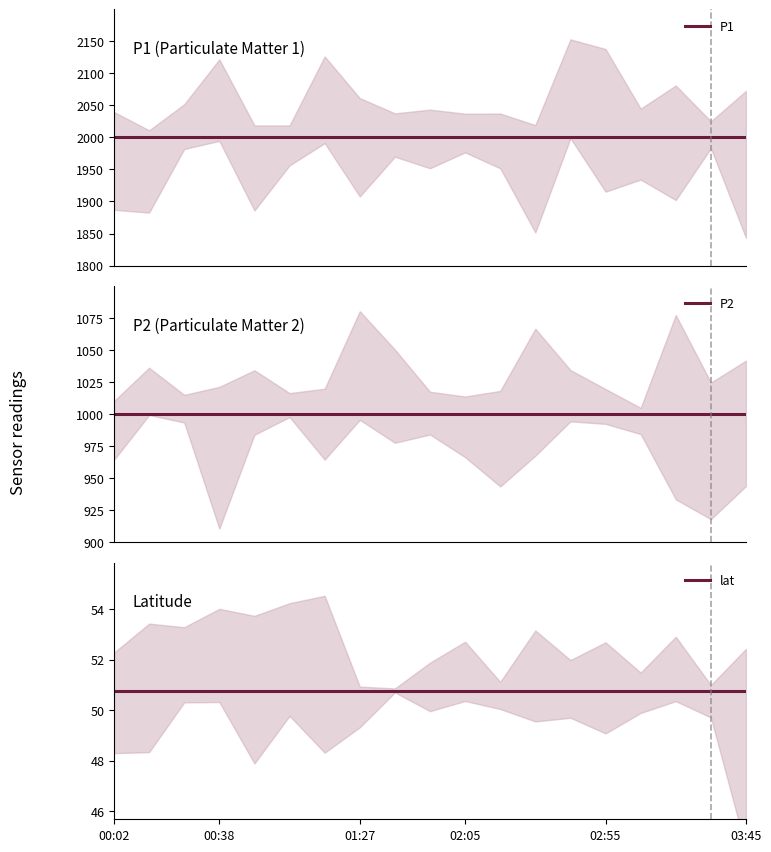

Reading left to right, extract all data points from this chart.

P1: 1999.9	1999.9	1999.9	1999.9	1999.9	1999.9	1999.9	1999.9	1999.9	1999.9	1999.9	1999.9	1999.9	1999.9	1999.9	1999.9	1999.9	1999.9	1999.9
P2: 999.9	999.9	999.9	999.9	999.9	999.9	999.9	999.9	999.9	999.9	999.9	999.9	999.9	999.9	999.9	999.9	999.9	999.9	999.9
lat: 50.8	50.8	50.8	50.8	50.8	50.8	50.8	50.8	50.8	50.8	50.8	50.8	50.8	50.8	50.8	50.8	50.8	50.8	50.8